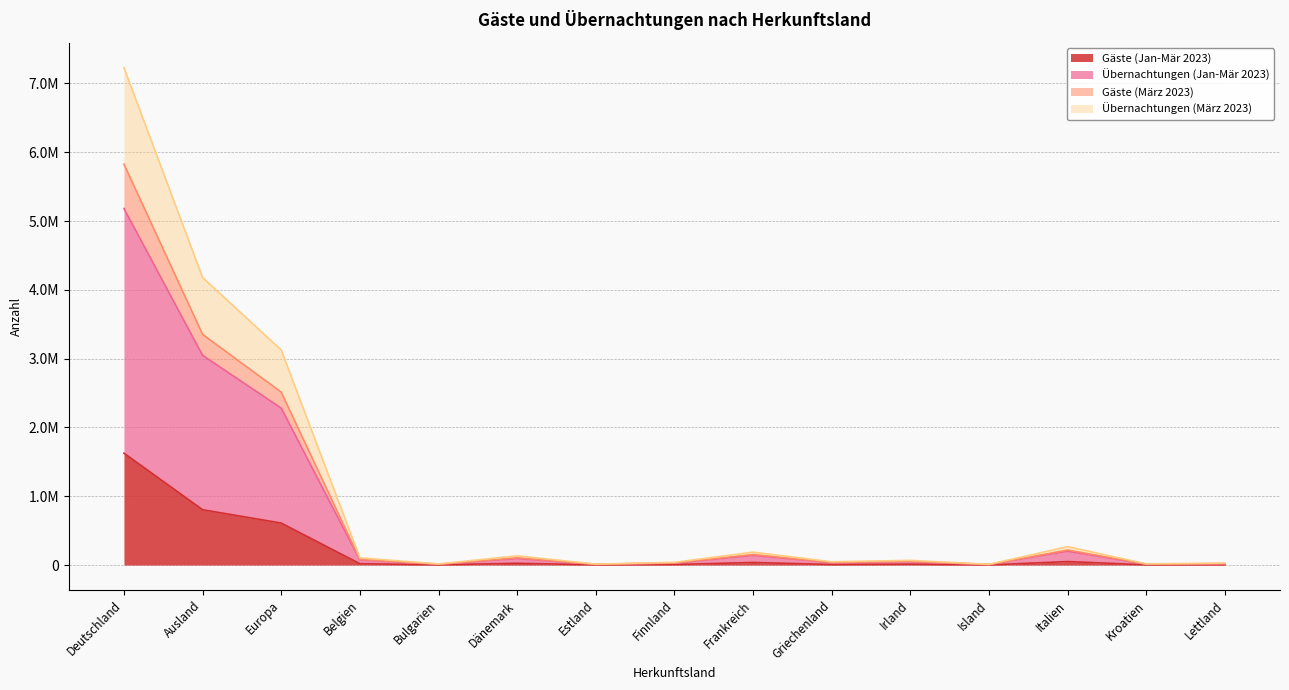

What is the label of the 4th point from the right?

Island